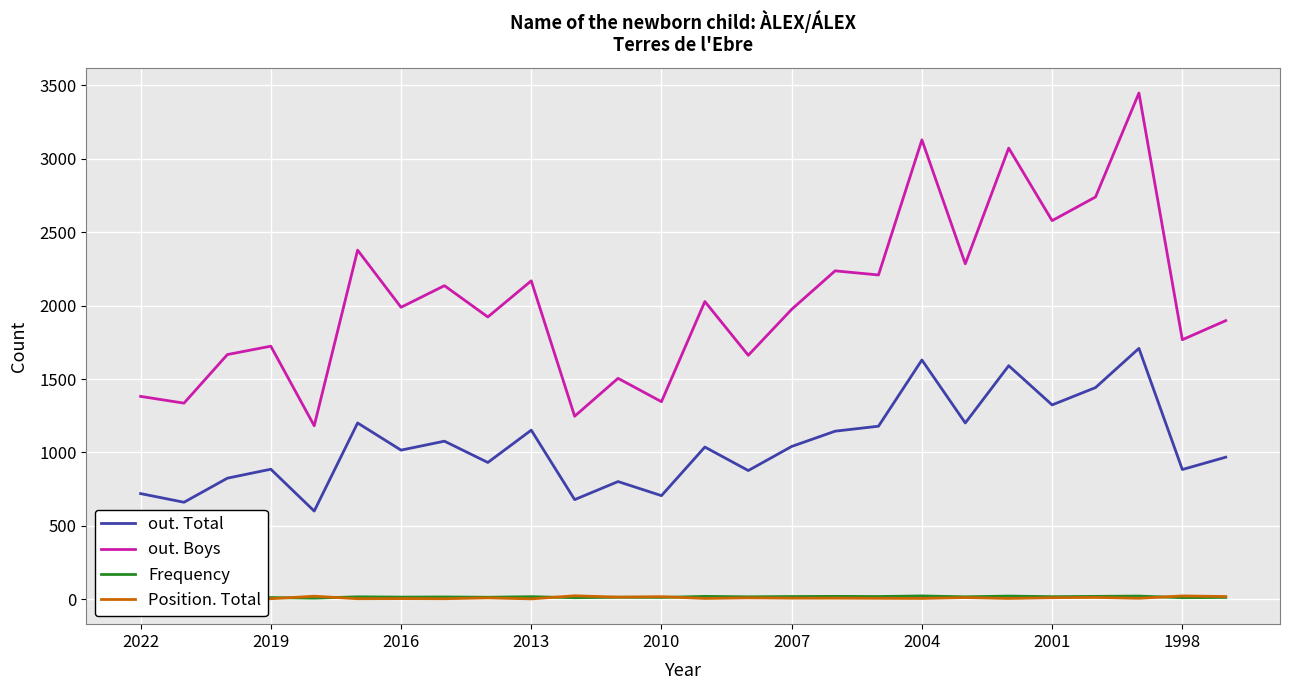

What is the average value of the Frequency series?

16